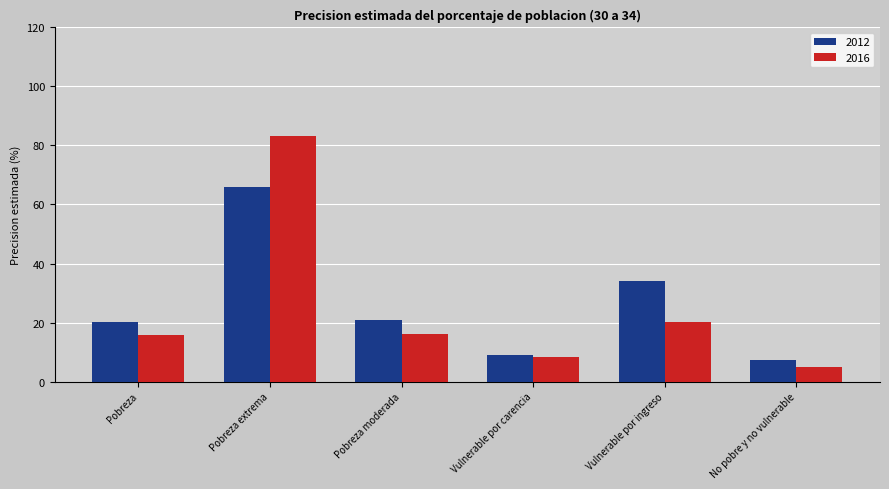

True or false: 2016 has a value of 56.6 at Pobreza extrema.

False